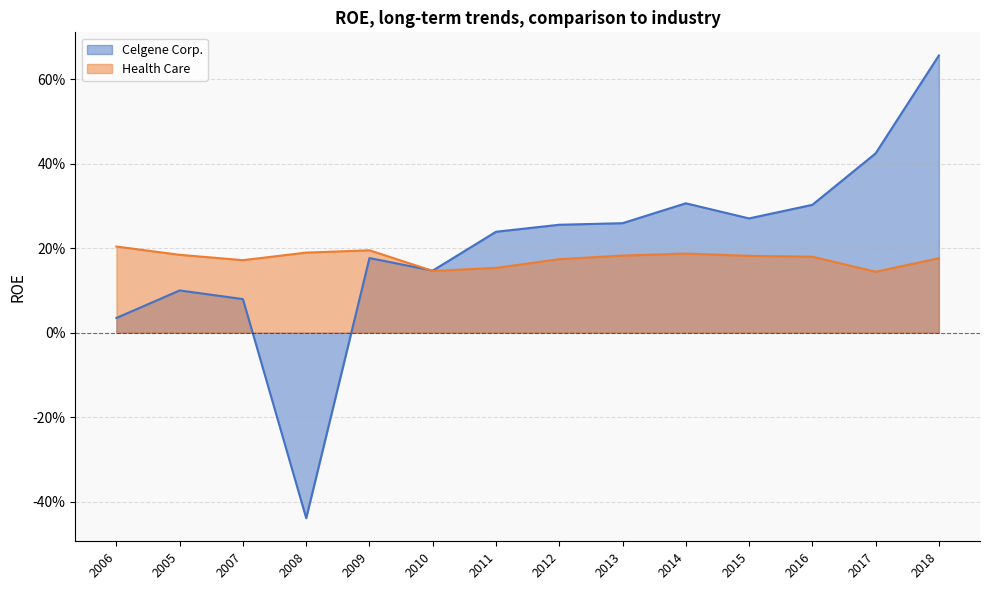

True or false: Health Care and Celgene Corp. intersect in this chart.

True